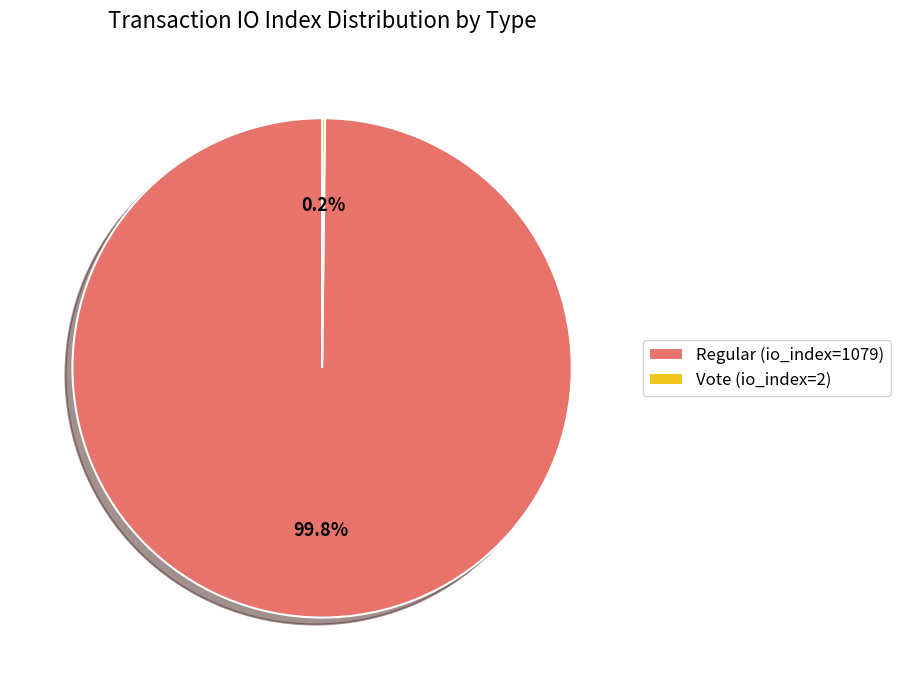

What is the largest slice in the pie chart?

Regular (io_index=1079)